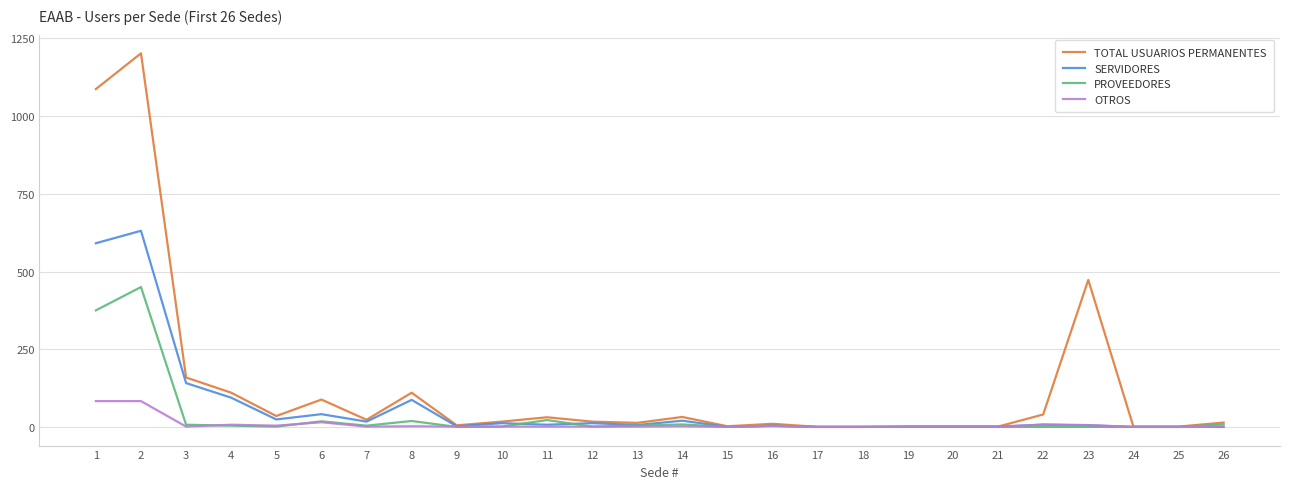

List the series in order of their overall mean, lowest first.

OTROS, PROVEEDORES, SERVIDORES, TOTAL USUARIOS PERMANENTES